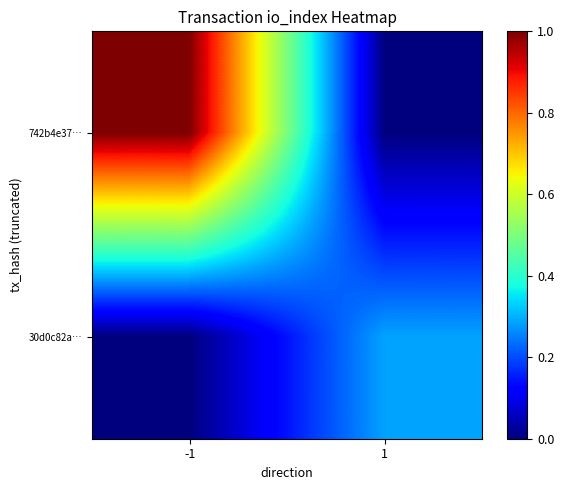

At -1, list the series in order from largest to smallest.

742b4e37…, 30d0c82a…